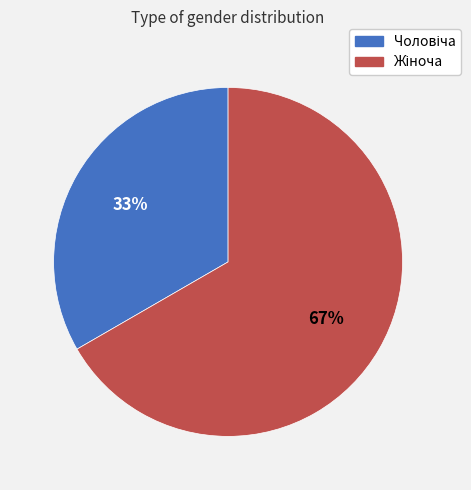

To the nearest percent, what is the average slice percentage?

50%